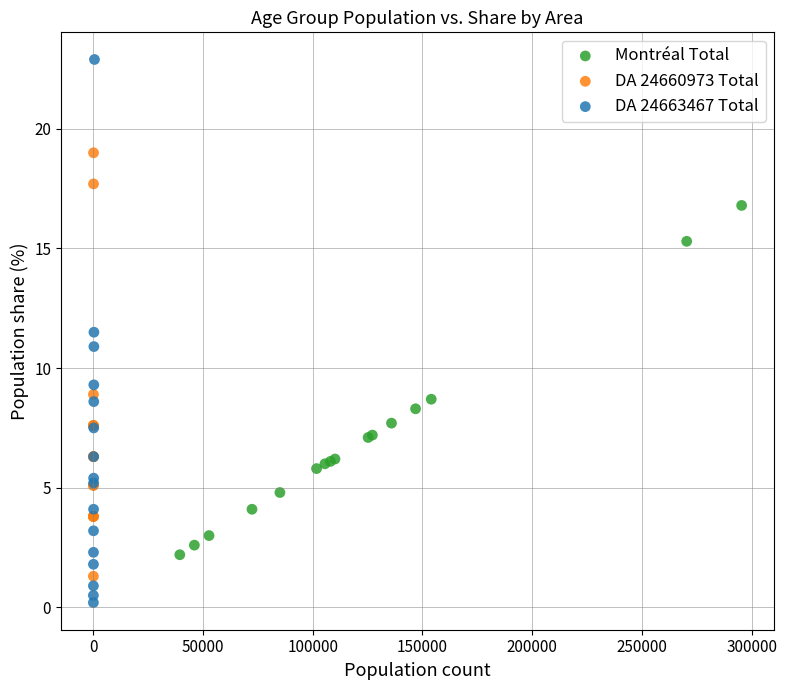

Which series contains the lowest Y value?

DA 24663467 Total